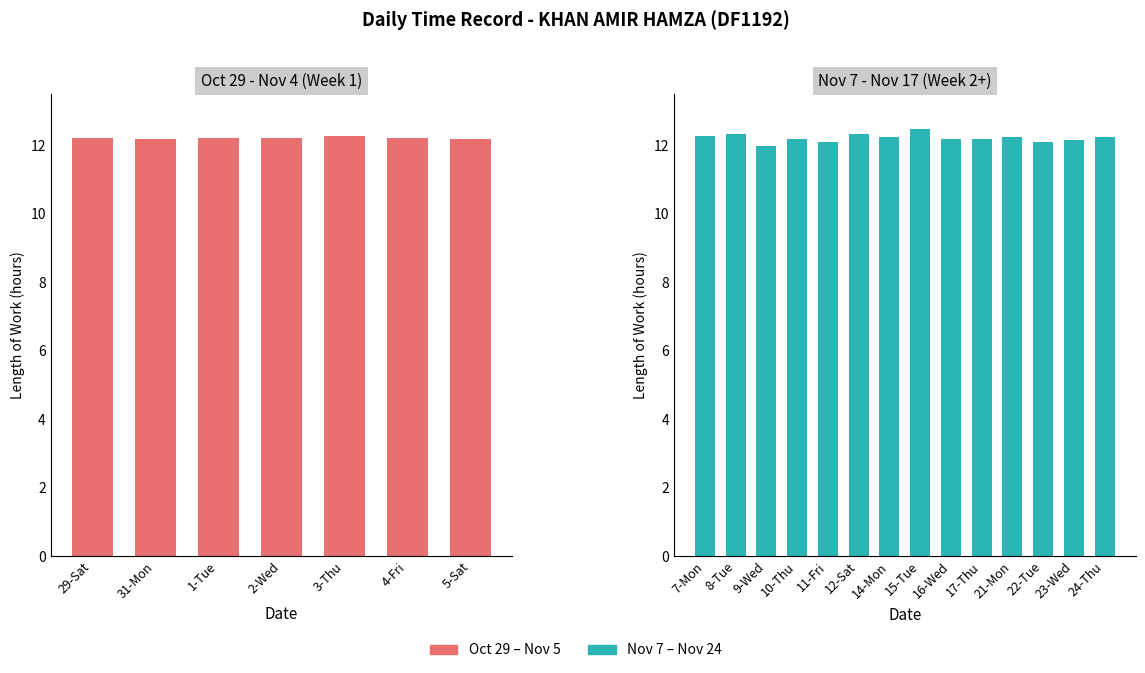

How many data points are less than 12?

1